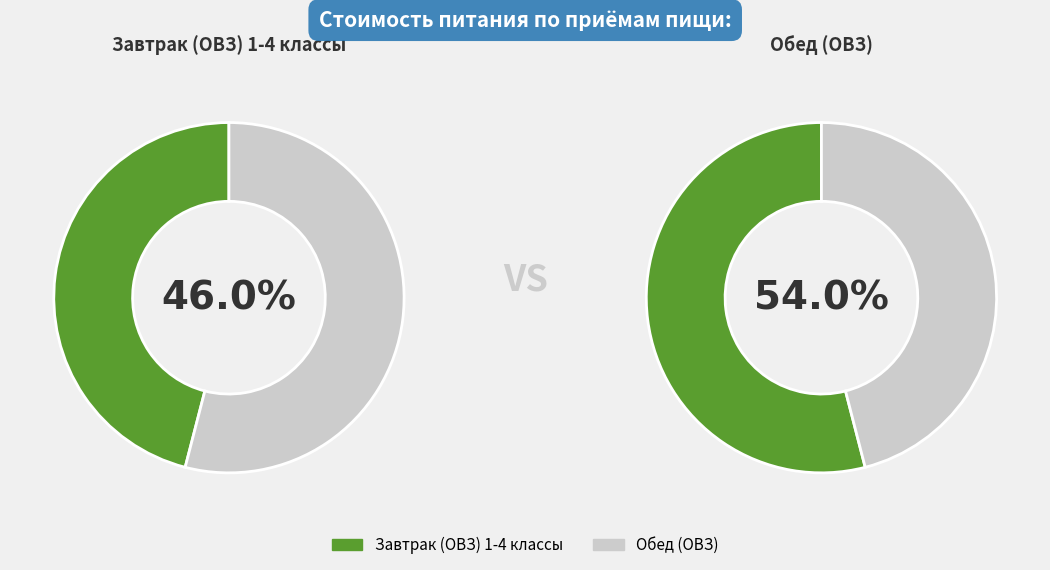

Which slice represents more than half of the pie?

Обед (ОВЗ)